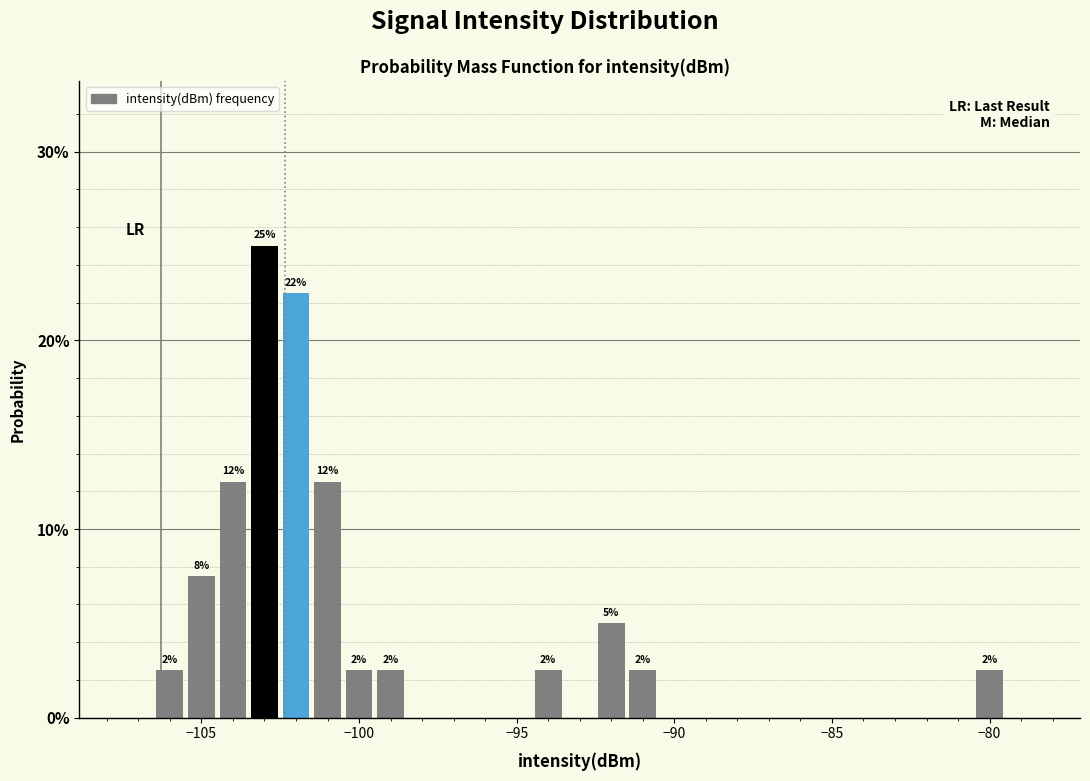

Read against the x-axis, roughly where is the centre of the tallest bar?

-103.0